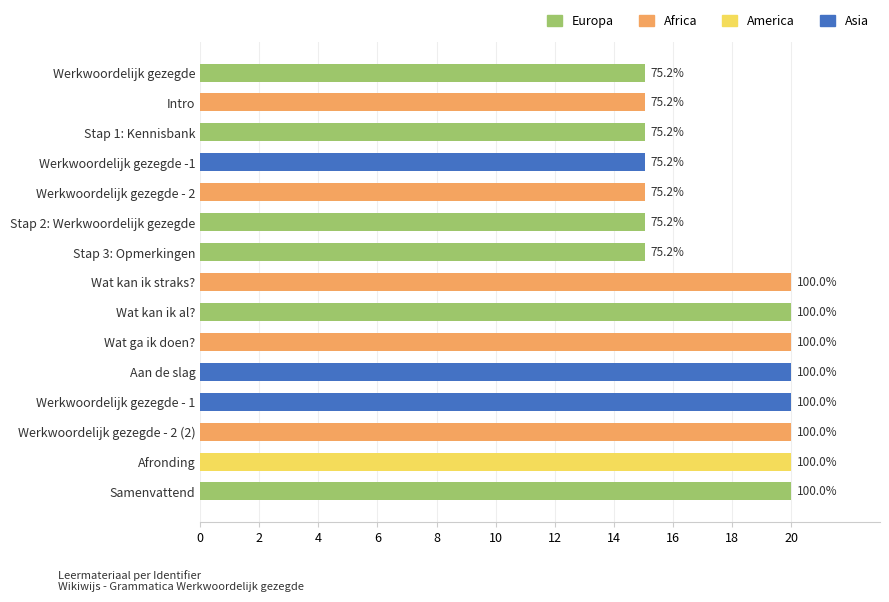

Are the bars grouped side by side (vs. stacked)?

No